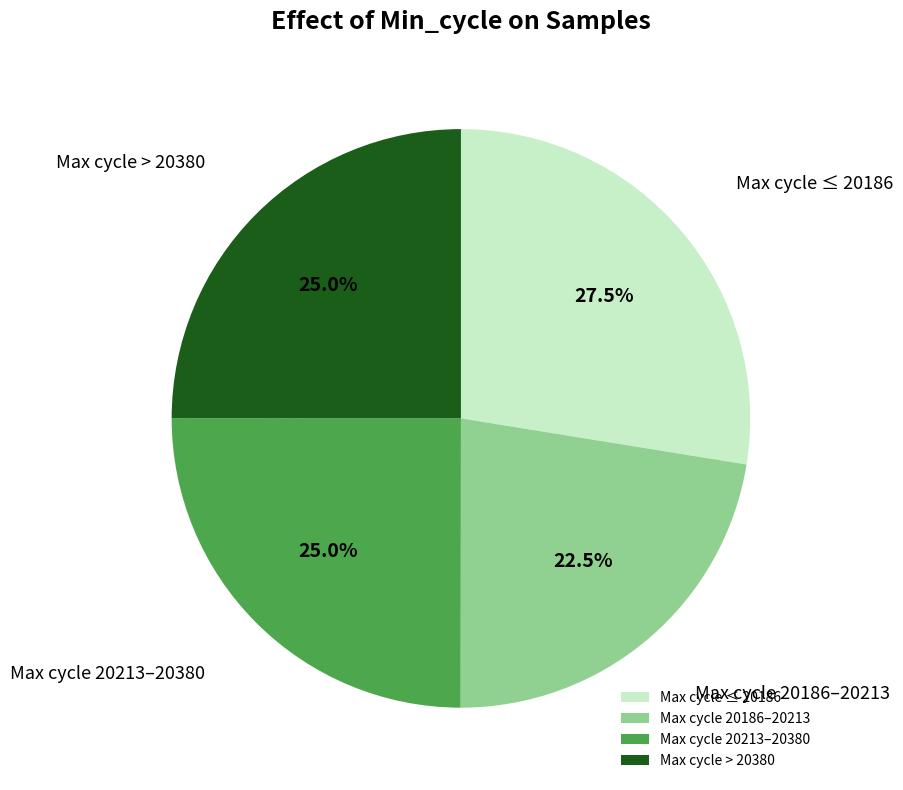

What is the largest slice in the pie chart?

Max cycle ≤ 20186